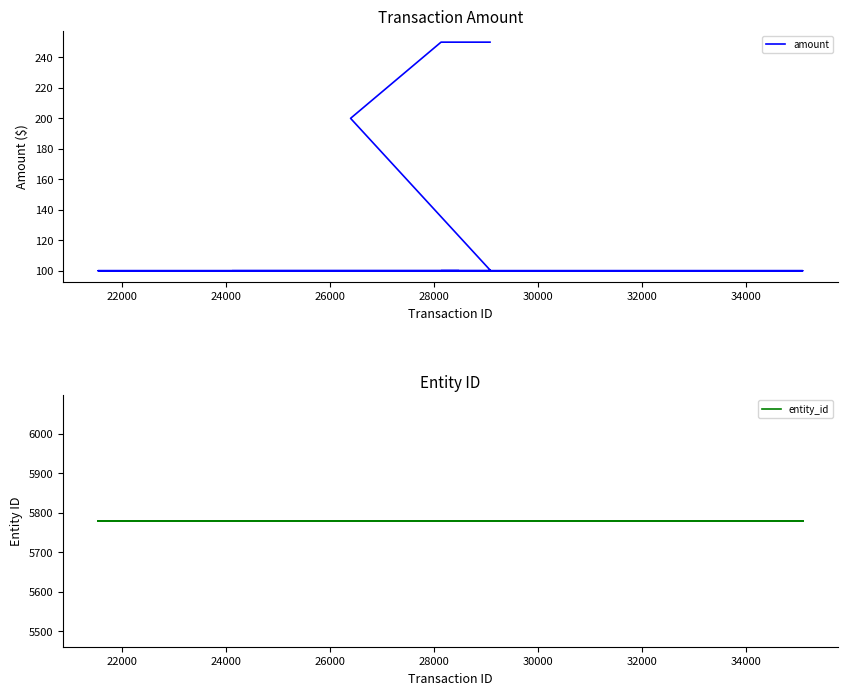

What are all the series names shown in the legend?

amount, entity_id